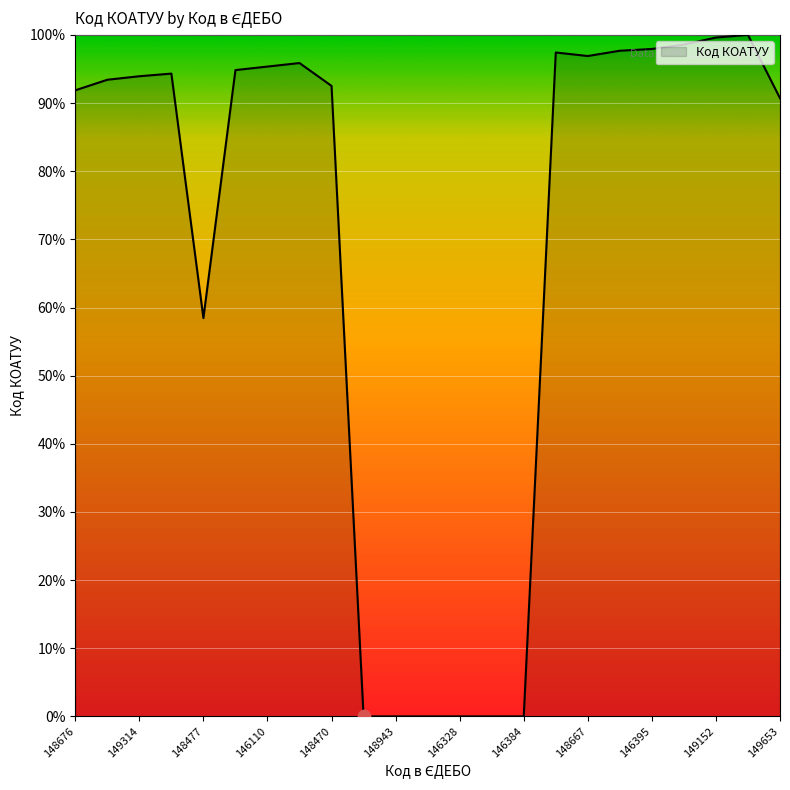

What is the difference between the maximum and minimum values?

100.0